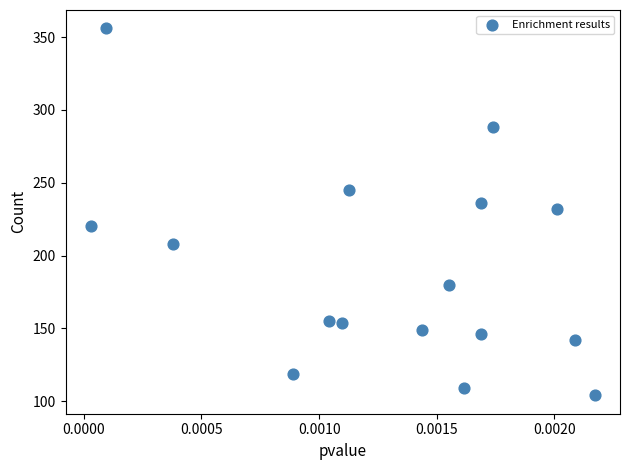

What is the range of Y values (max minus min)?

252